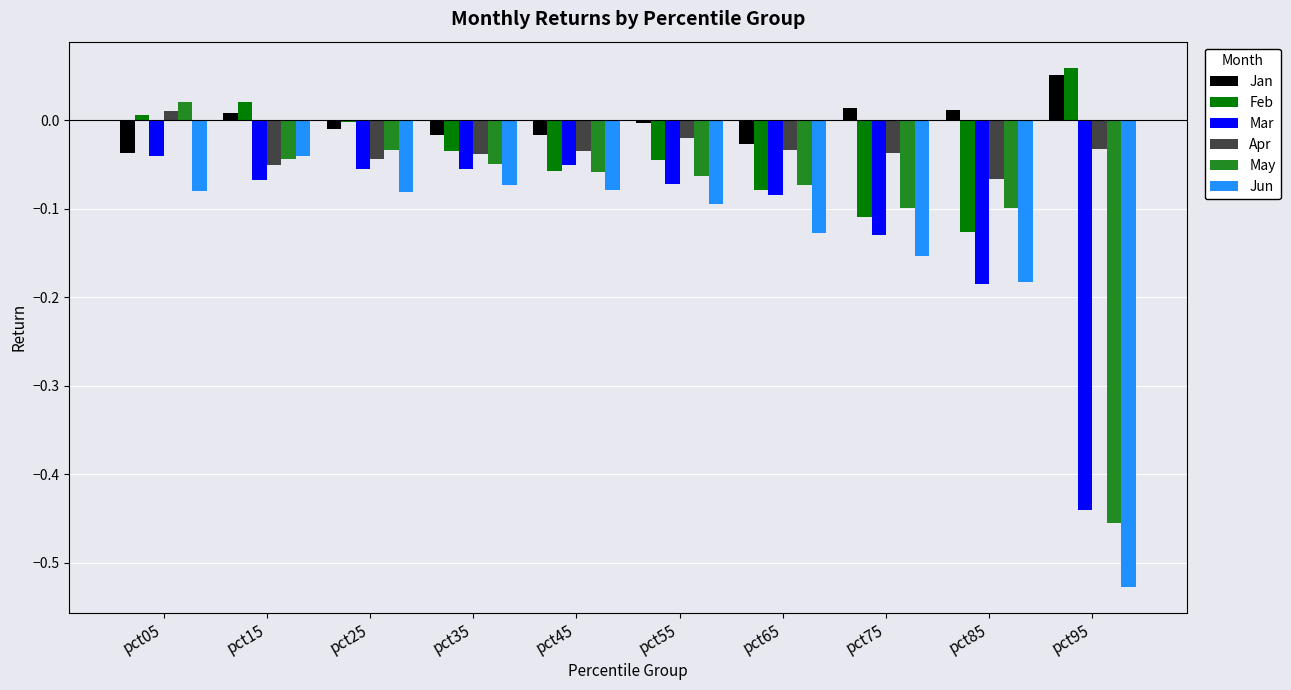

Between pct05 and pct95, which series saw the biggest shift?

May